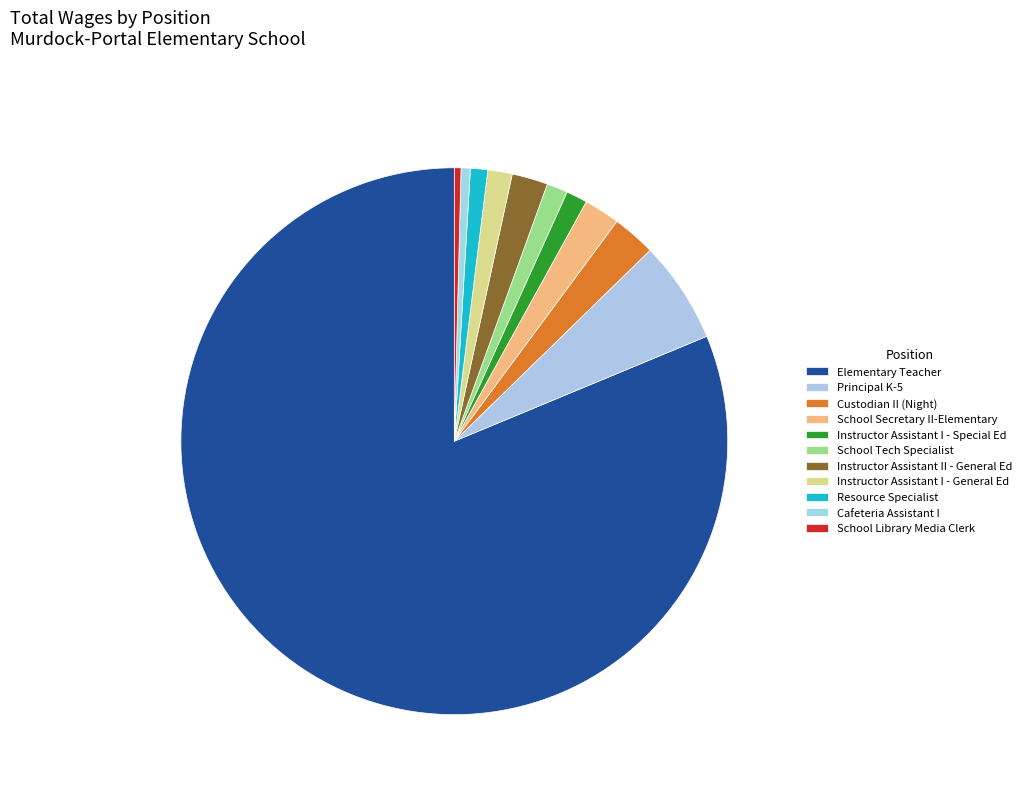

What is the largest slice in the pie chart?

Elementary Teacher